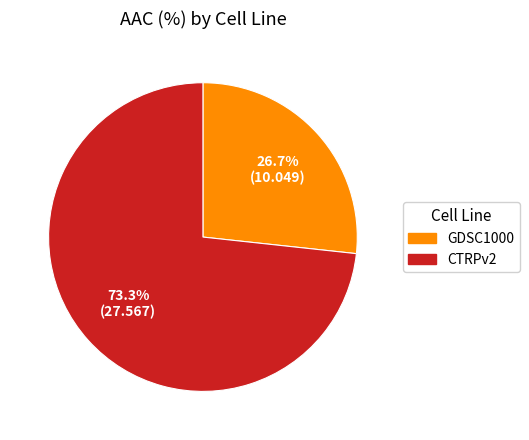

Between CTRPv2 and GDSC1000, which is larger?

CTRPv2